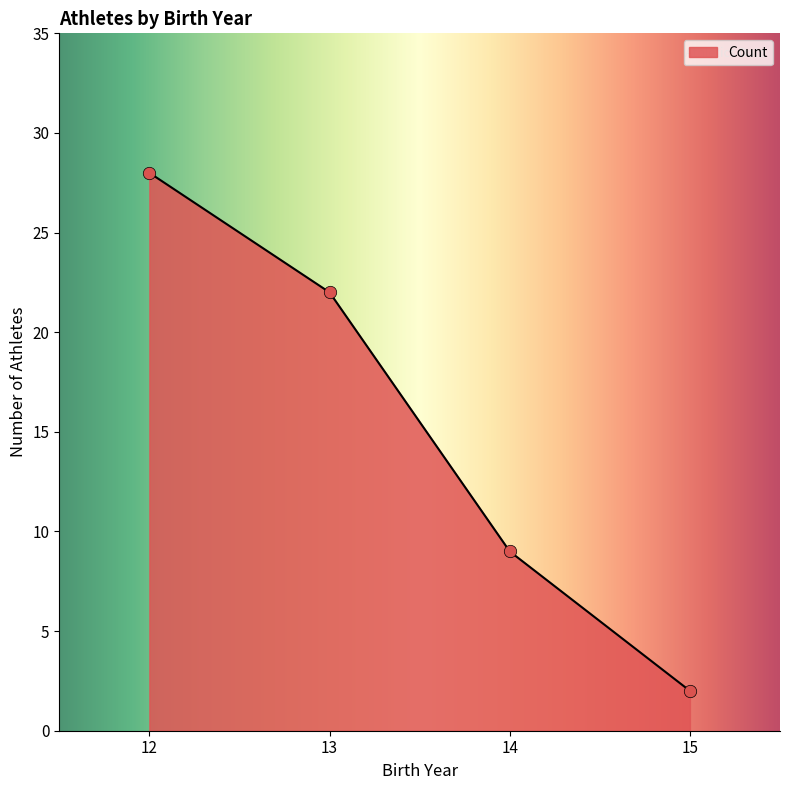

Which has a higher value, 12 or 13?

12